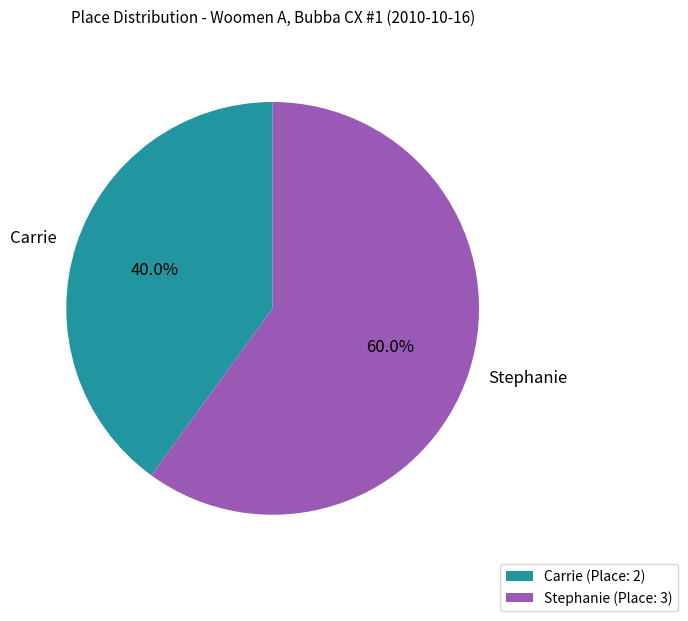

Is it true that Stephanie is 68% of the pie?

False